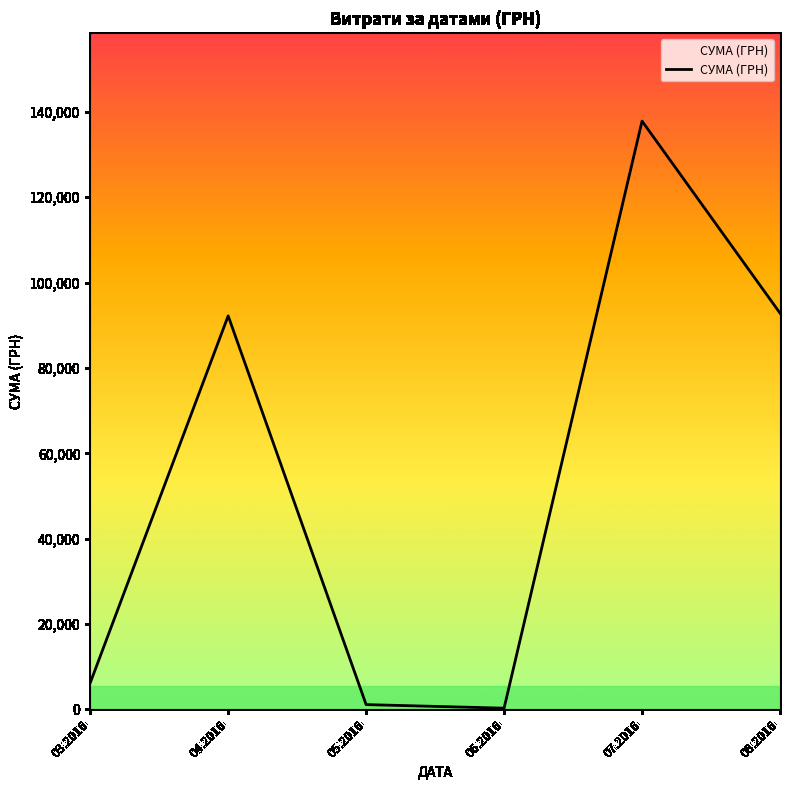

Reading right to left, transcribe all the data shown in this chart.

08.2016=92856.7	07.2016=137843.0	06.2016=300.0	05.2016=1134.2	04.2016=92212.2	03.2016=6218.4